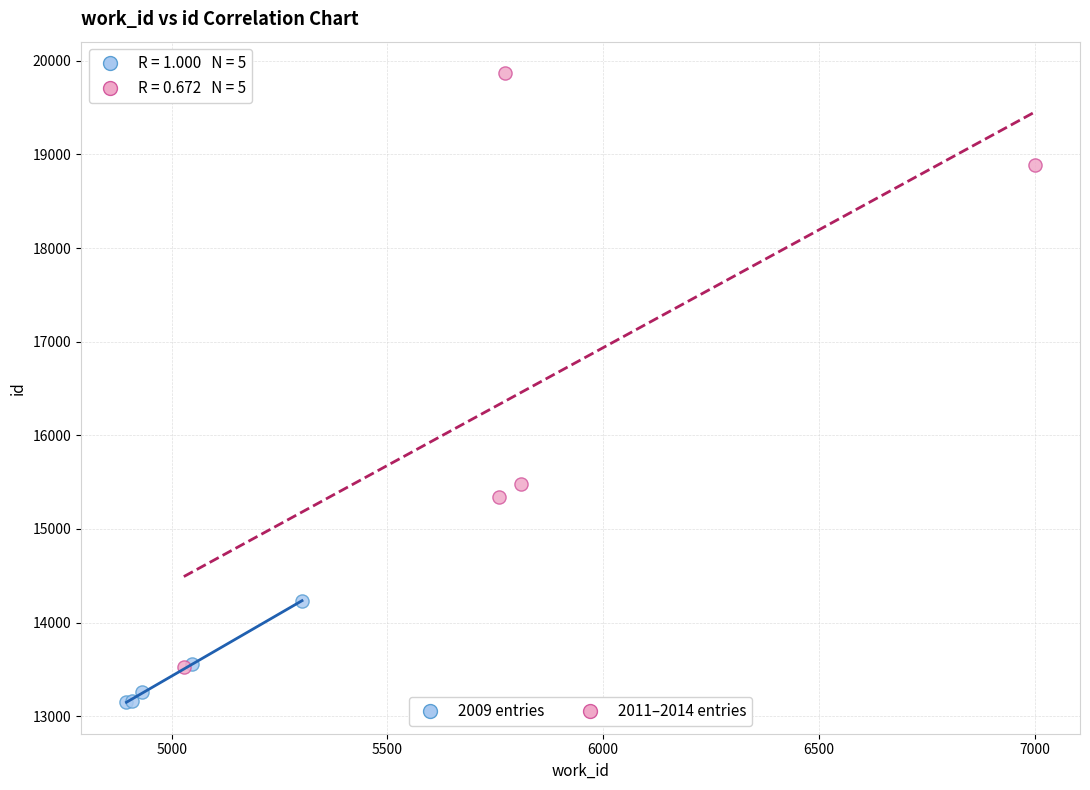

Which series has the largest Y range (max minus min)?

2011–2014 entries